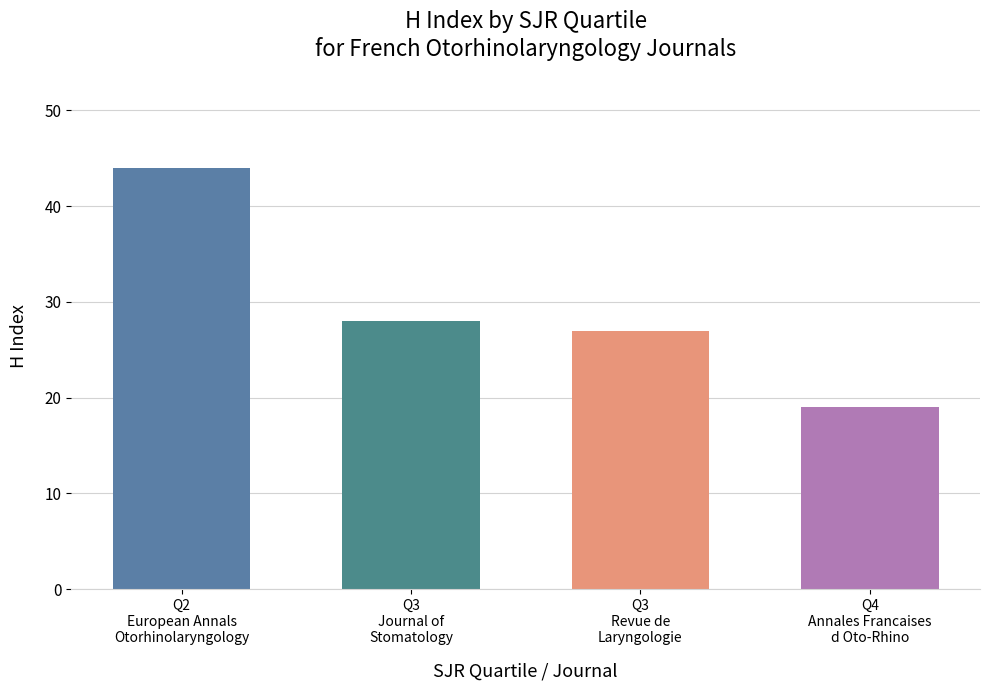

What is the difference between the values at Q3
Journal of
Stomatology and Q2
European Annals
Otorhinolaryngology?

16